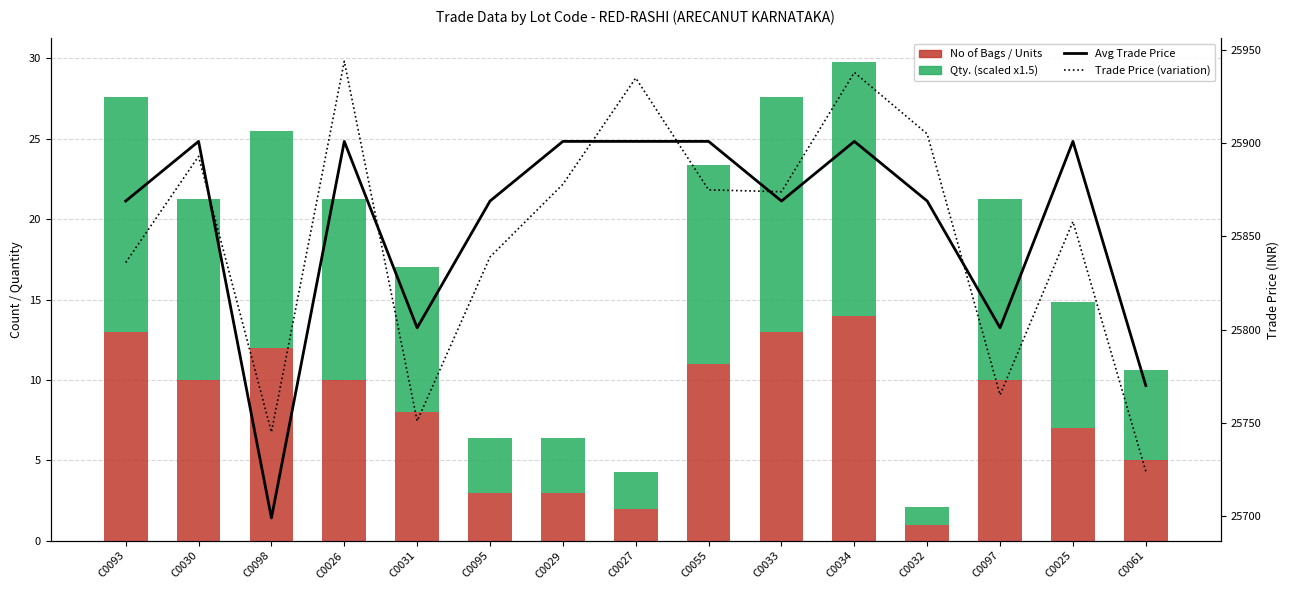

At C0034, list the series in order from smallest to largest.

No of Bags / Units, Qty. (scaled x1.5), Avg Trade Price, Trade Price (variation)